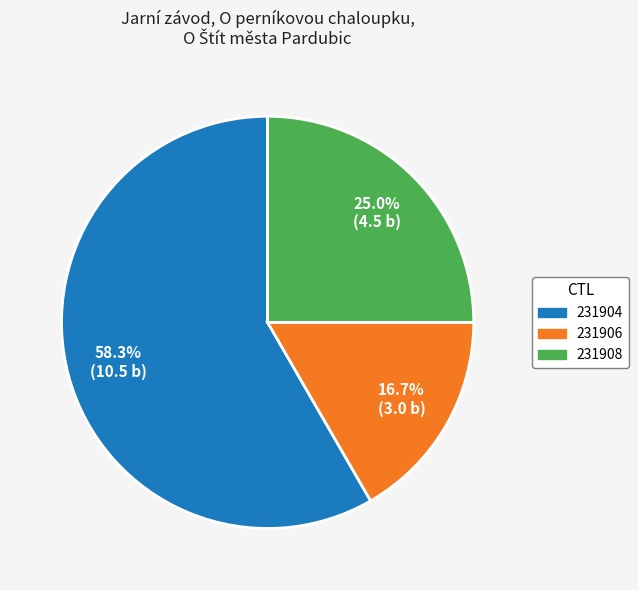

How many slices are in this pie chart?

3